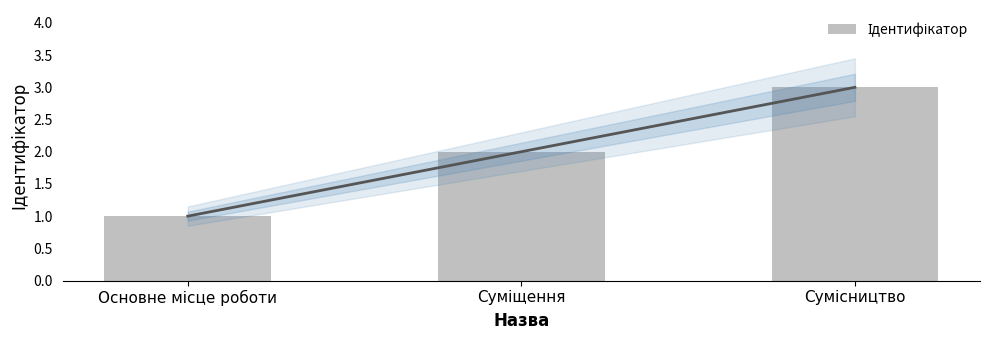

Is it true that the value at Сумісництво is 3?

True